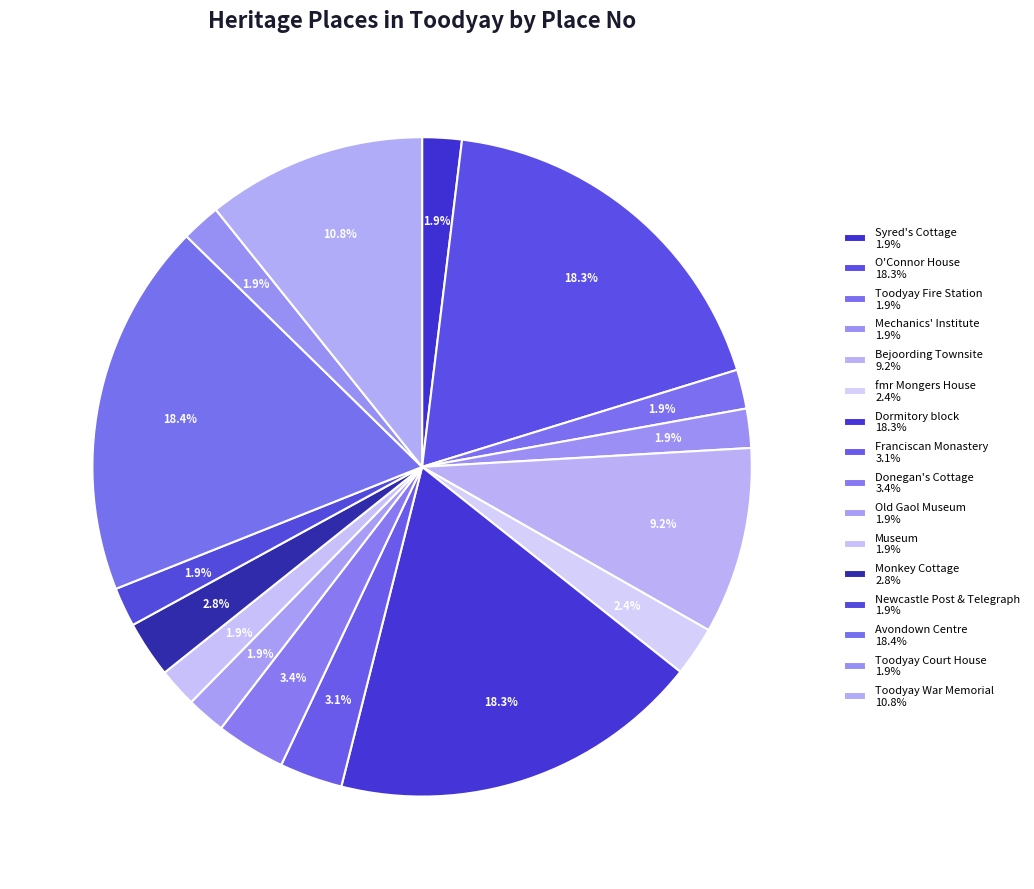

How many slices are in this pie chart?

16